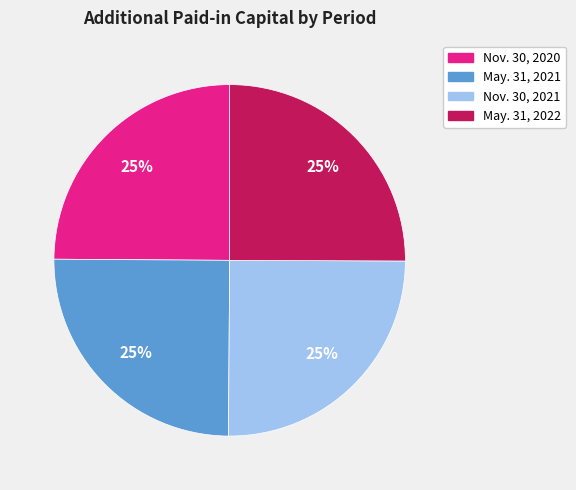

What percentage is the May. 31, 2022 slice, to the nearest percent?

25%